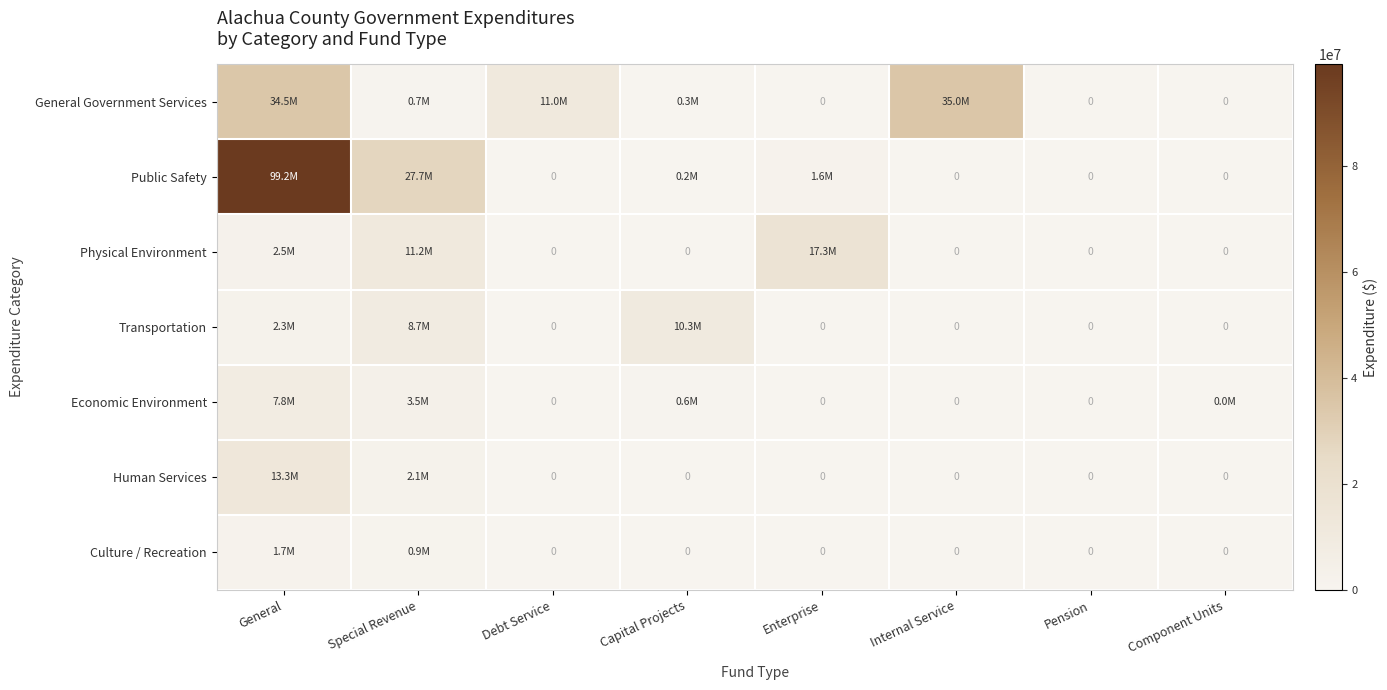

List the labels in order of Transportation value, largest first.

Capital Projects, Special Revenue, General, Debt Service, Enterprise, Internal Service, Pension, Component Units